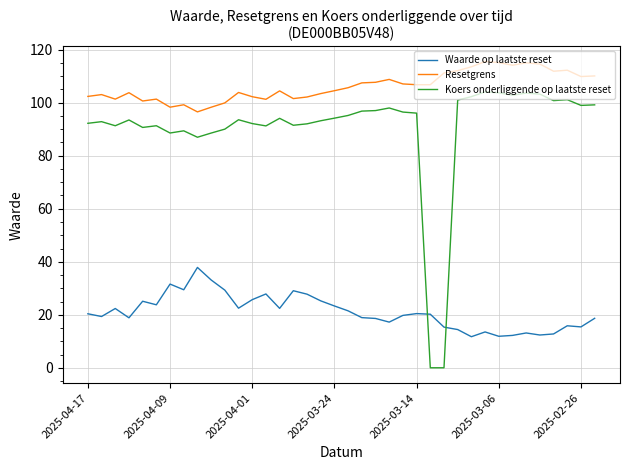

What are all the series names shown in the legend?

Waarde op laatste reset, Resetgrens, Koers onderliggende op laatste reset